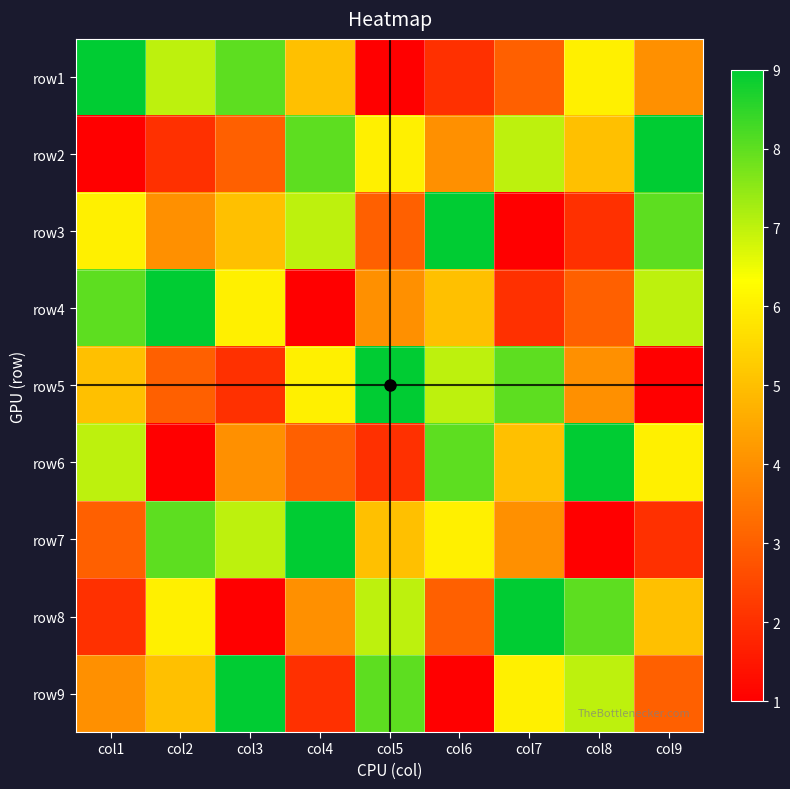

Reading right to left, what are all the values shown in this chart?

row1: col9=4	col8=6	col7=3	col6=2	col5=1	col4=5	col3=8	col2=7	col1=9
row2: col9=9	col8=5	col7=7	col6=4	col5=6	col4=8	col3=3	col2=2	col1=1
row3: col9=8	col8=2	col7=1	col6=9	col5=3	col4=7	col3=5	col2=4	col1=6
row4: col9=7	col8=3	col7=2	col6=5	col5=4	col4=1	col3=6	col2=9	col1=8
row5: col9=1	col8=4	col7=8	col6=7	col5=9	col4=6	col3=2	col2=3	col1=5
row6: col9=6	col8=9	col7=5	col6=8	col5=2	col4=3	col3=4	col2=1	col1=7
row7: col9=2	col8=1	col7=4	col6=6	col5=5	col4=9	col3=7	col2=8	col1=3
row8: col9=5	col8=8	col7=9	col6=3	col5=7	col4=4	col3=1	col2=6	col1=2
row9: col9=3	col8=7	col7=6	col6=1	col5=8	col4=2	col3=9	col2=5	col1=4